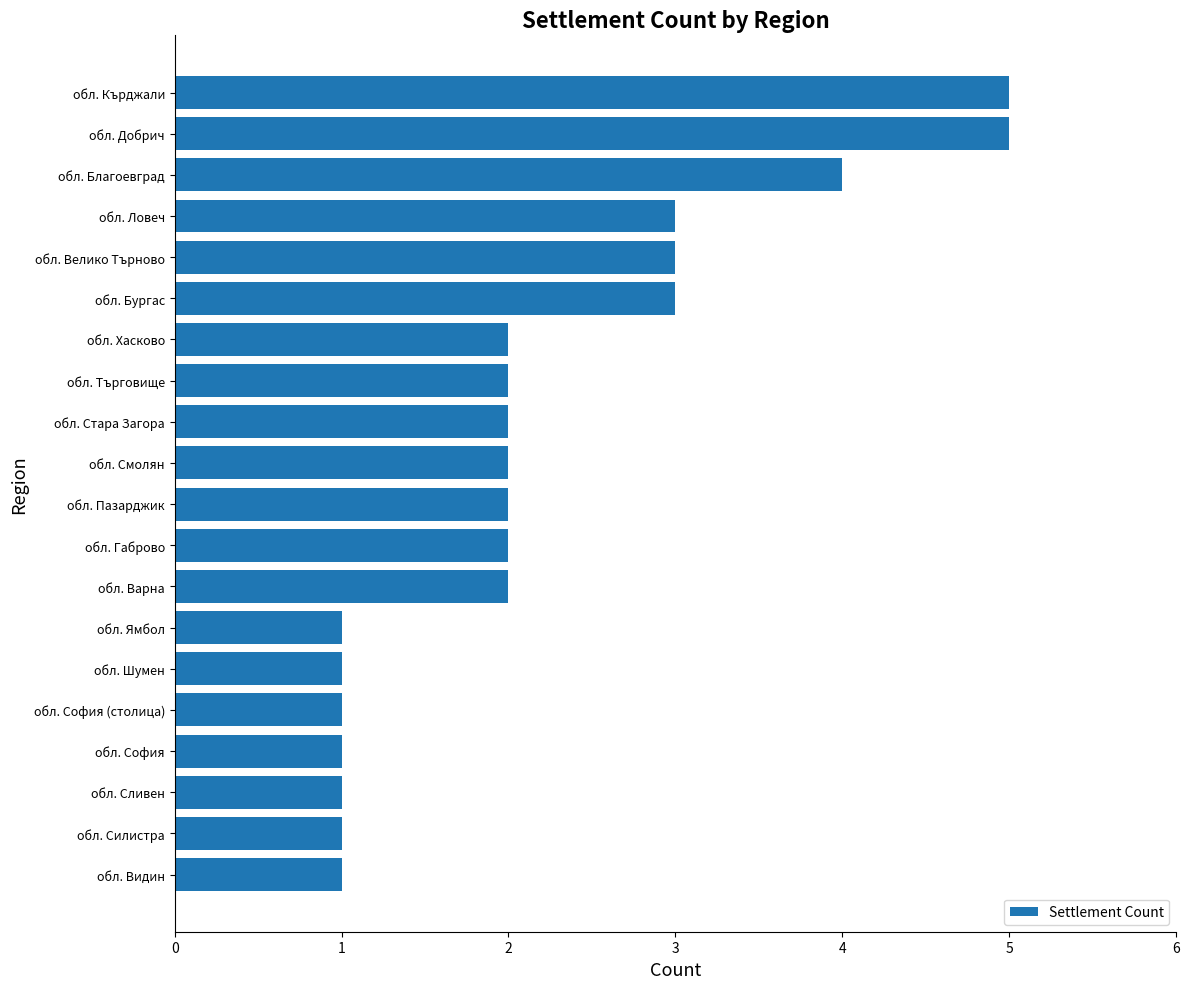

What is the change in value from обл. Видин to обл. Смолян?

+1